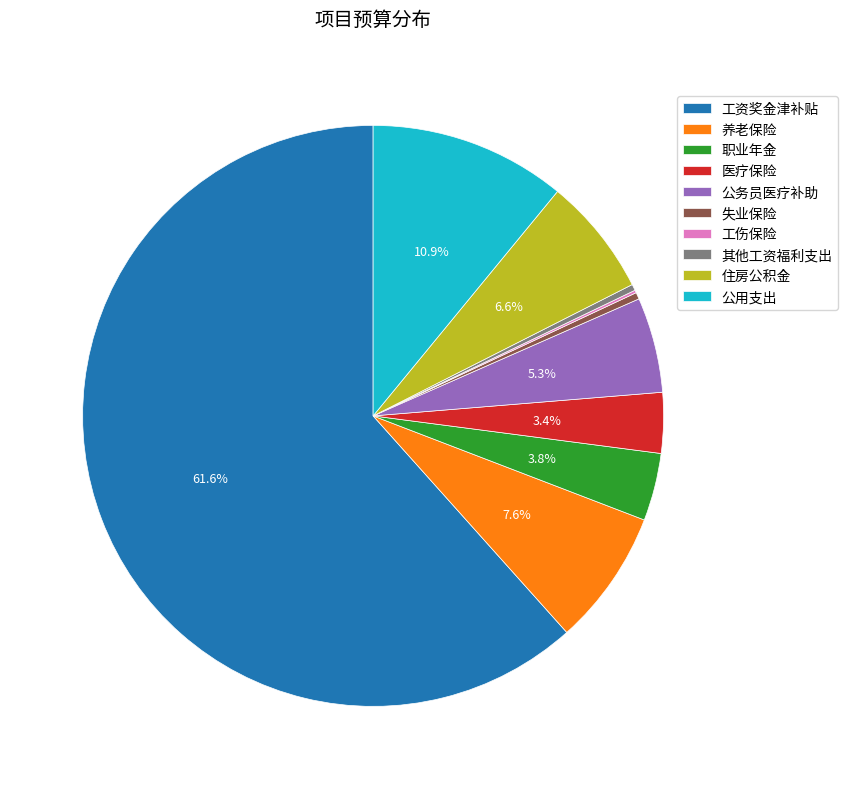

Combined, what portion of the pie is 住房公积金 and 公用支出?

17.5%